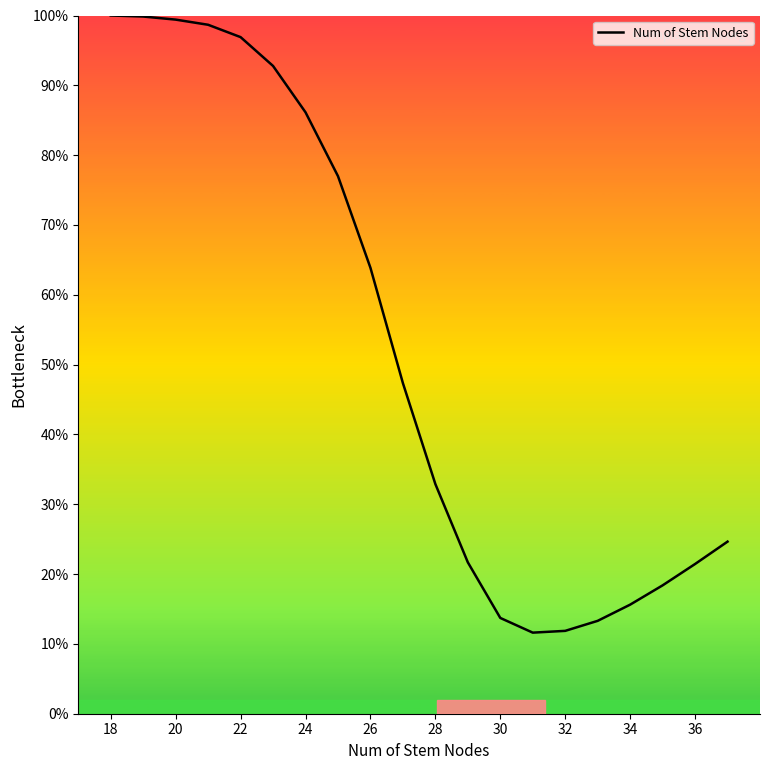

What is the minimum value shown in the chart?

11.6